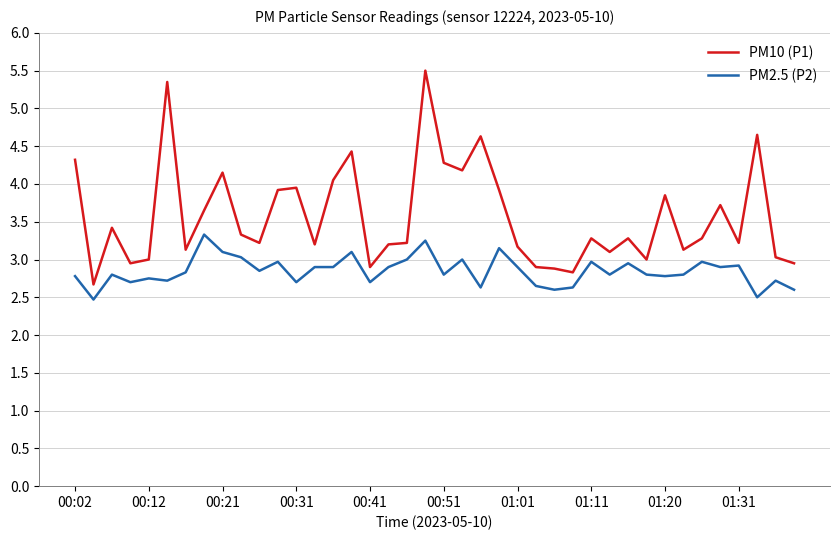

True or false: PM2.5 (P2) and PM10 (P1) intersect in this chart.

False